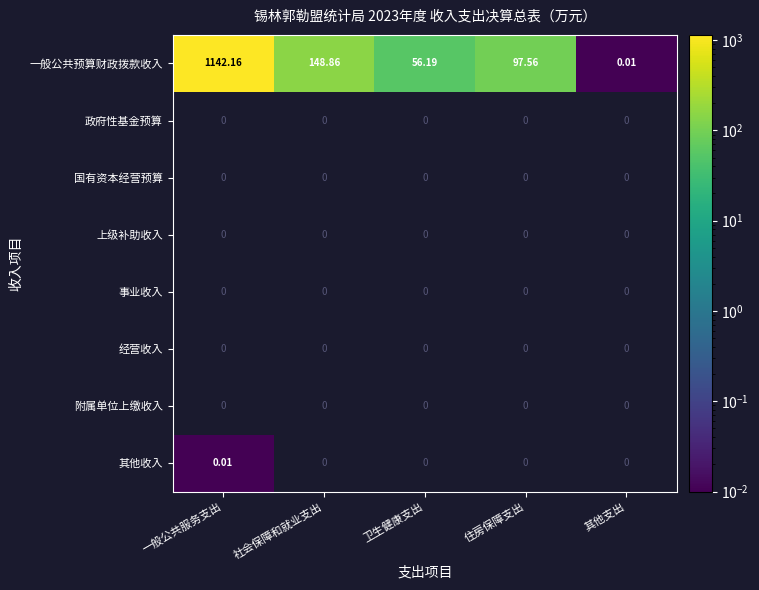

What is the greatest value displayed?

1142.2